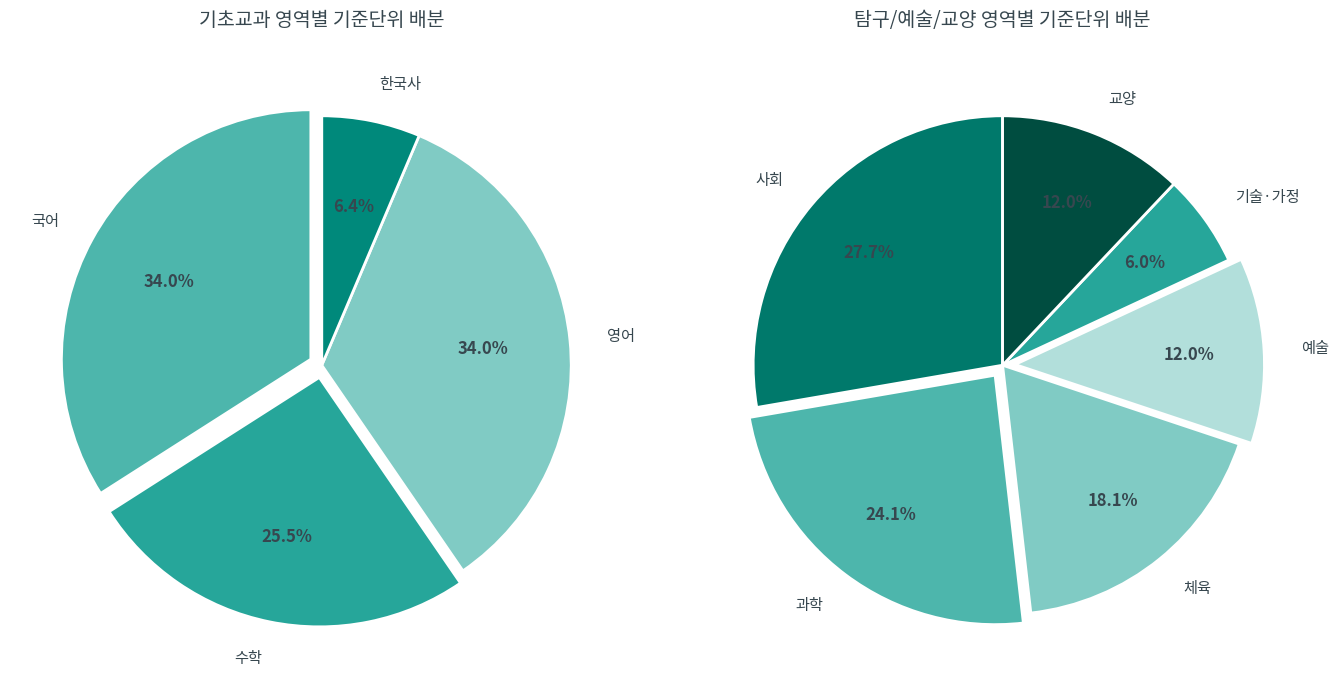

How many segments does this pie chart have?

10